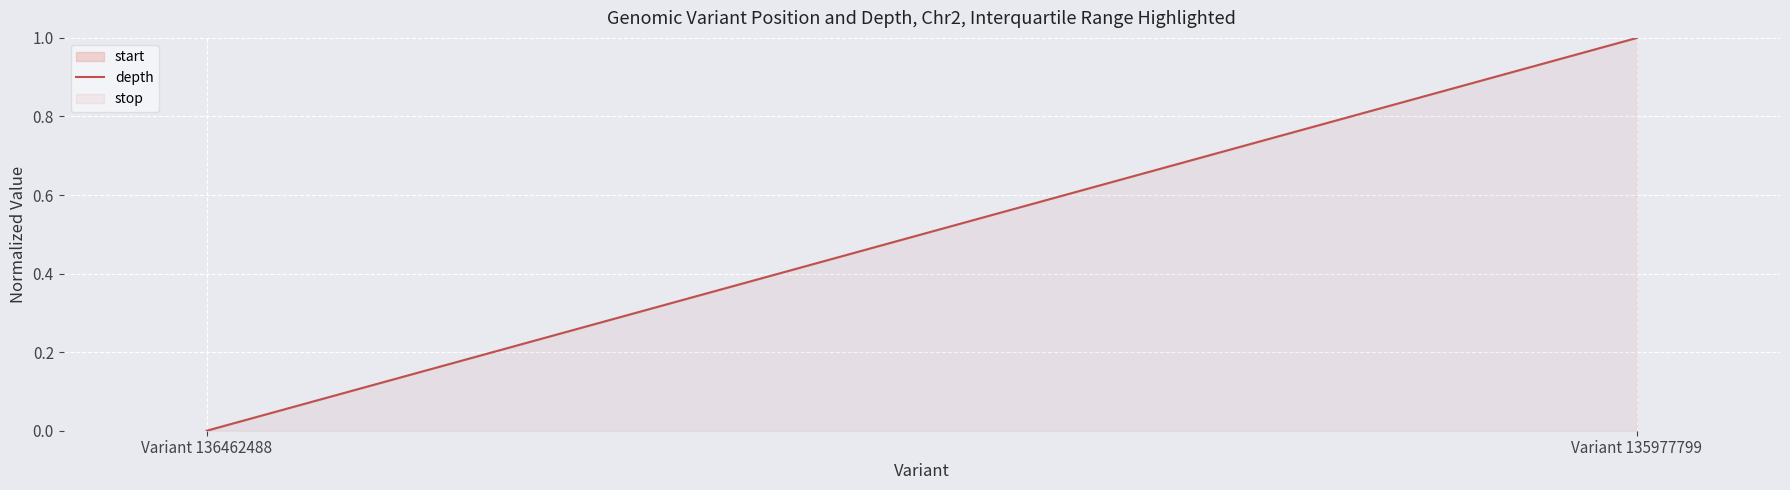

How many values are above zero?

1